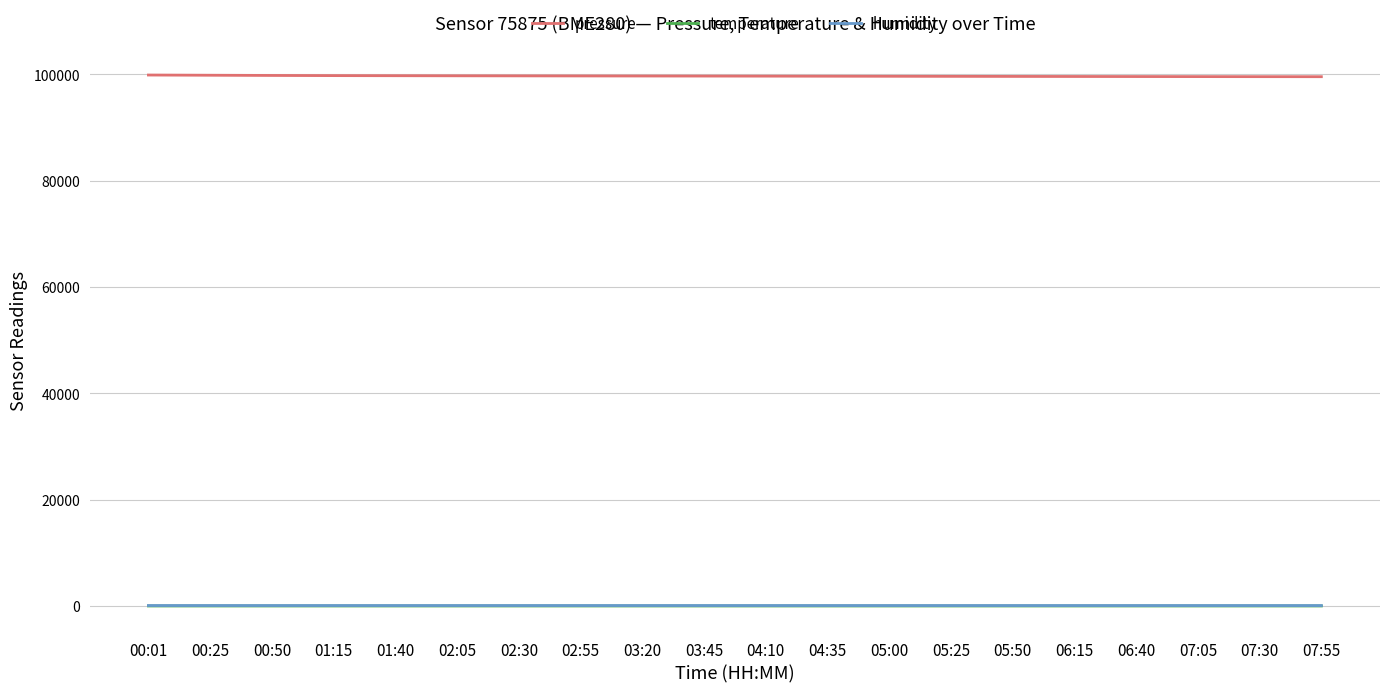

What is the greatest value displayed?

99894.4